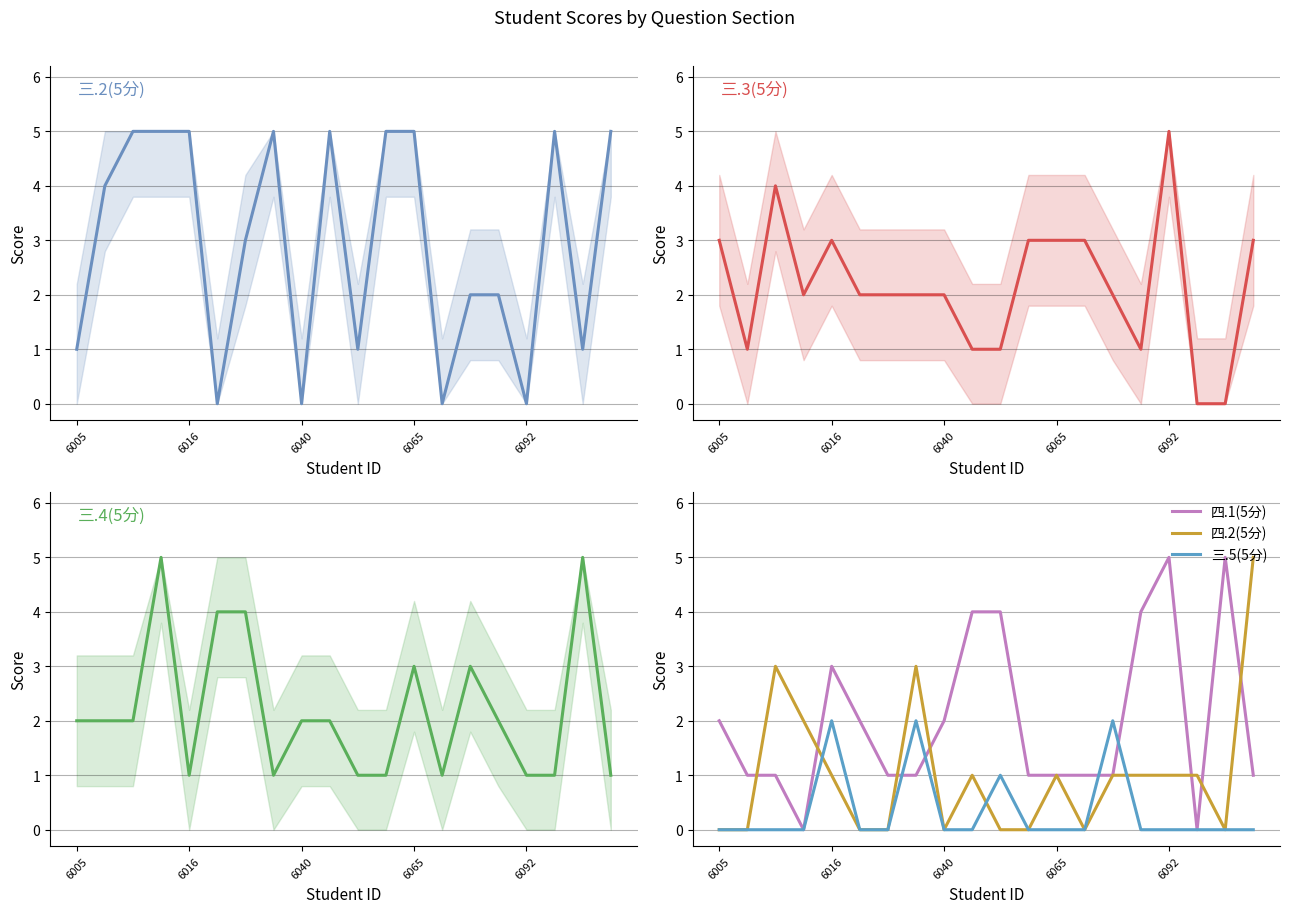

The value of 三.5(5分) at 6092 is 0. True or false?

True